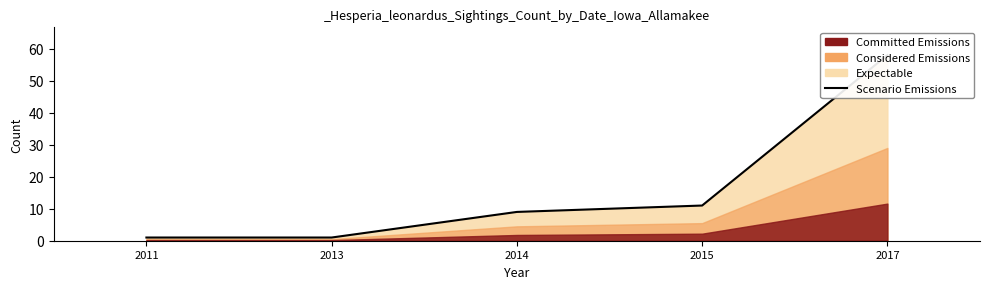

How many data points are less than 9?

2